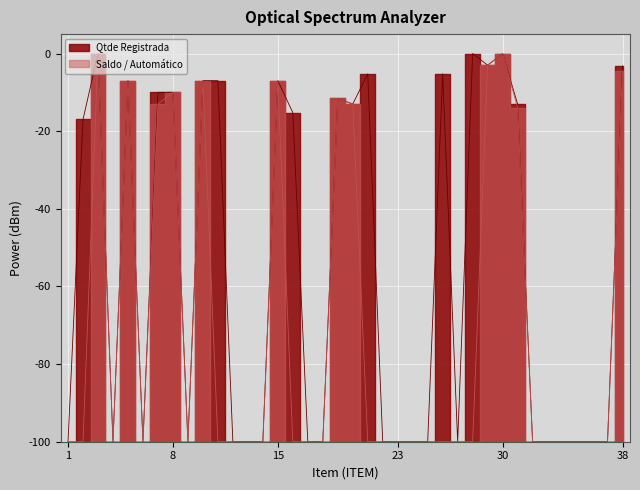

Is it true that Saldo / Automático equals -37 at 14?

False